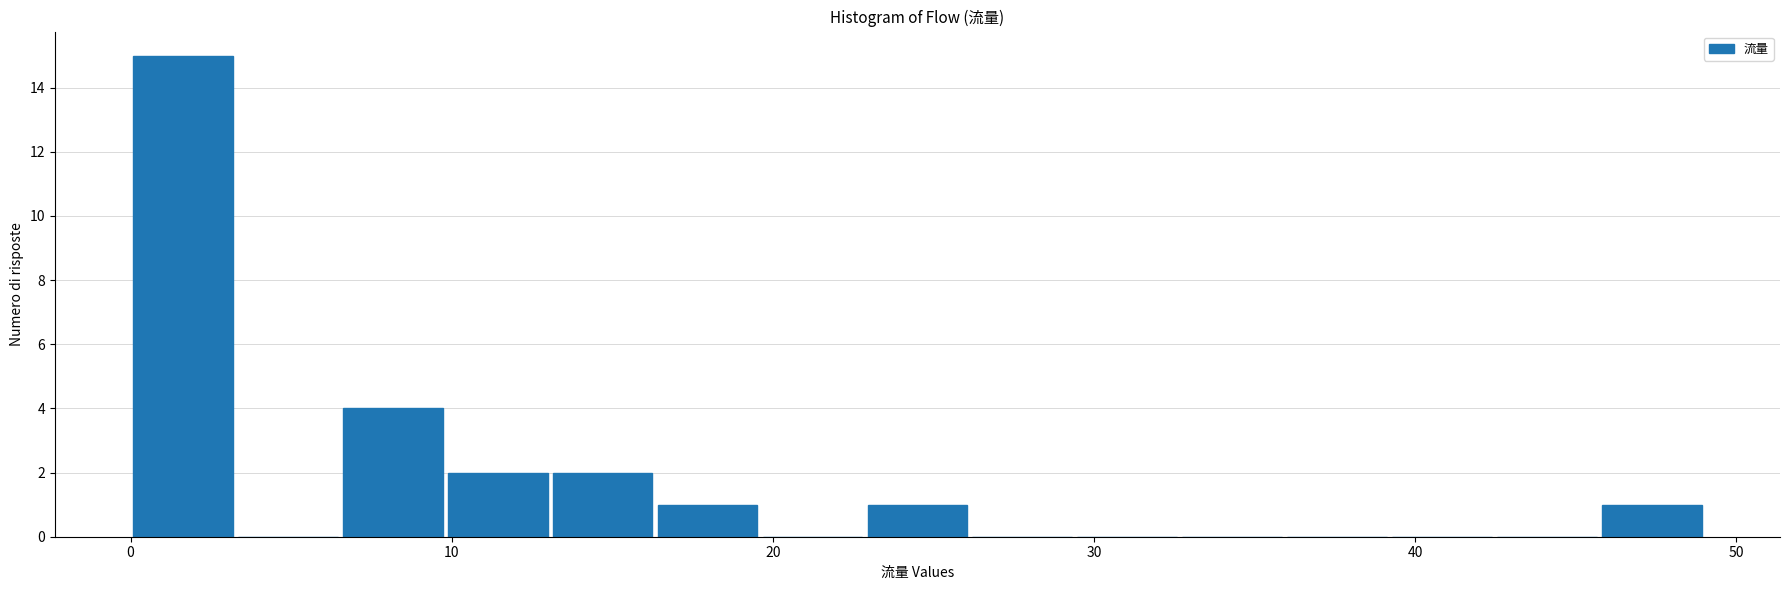

Around what value on the x-axis is the tallest bar? Give the approximate position of its centre, as read against the axis.

2